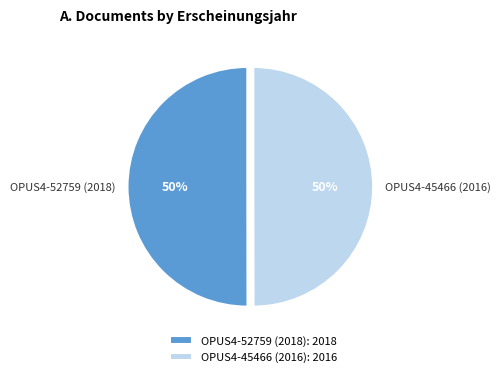

Is it true that OPUS4-45466 (2016) is 40% of the pie?

False